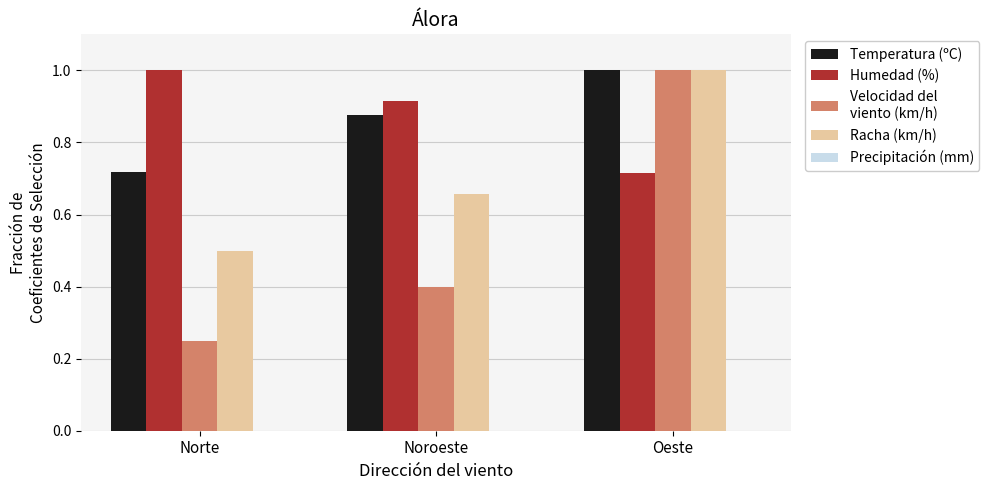

How many bars are there in each group?

4